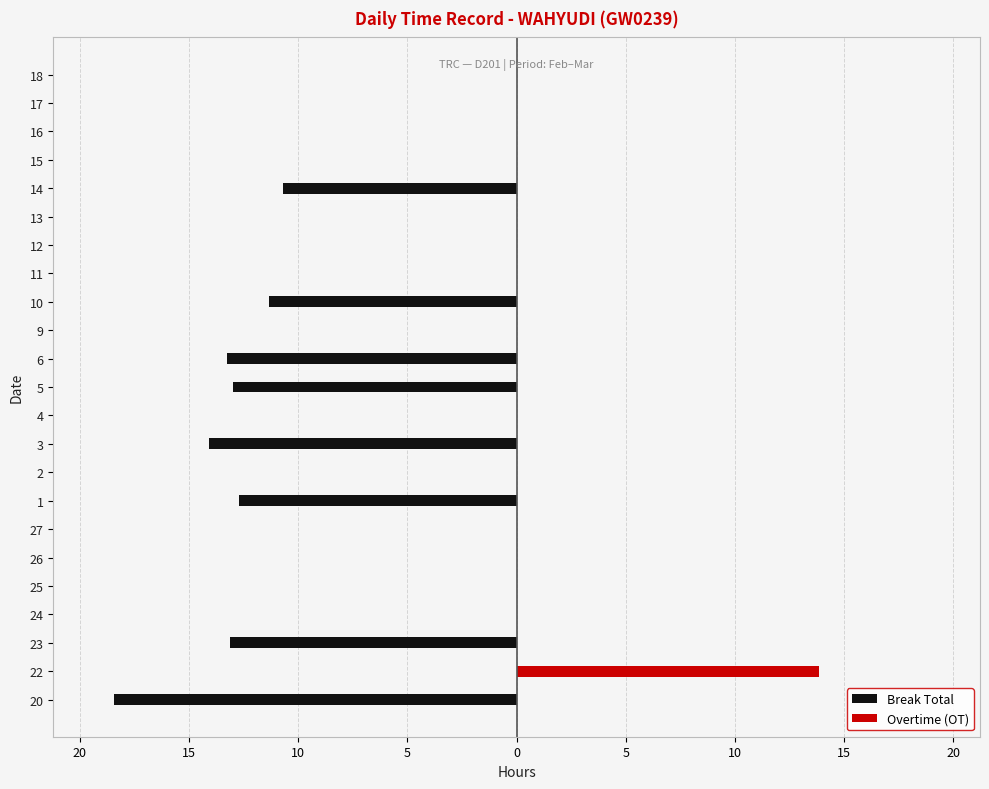

What is the lowest value of the Break Total series?

-18.4